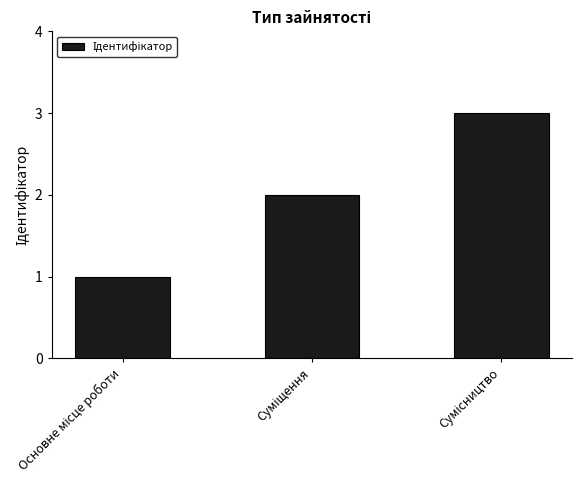

What is the maximum value shown in the chart?

3